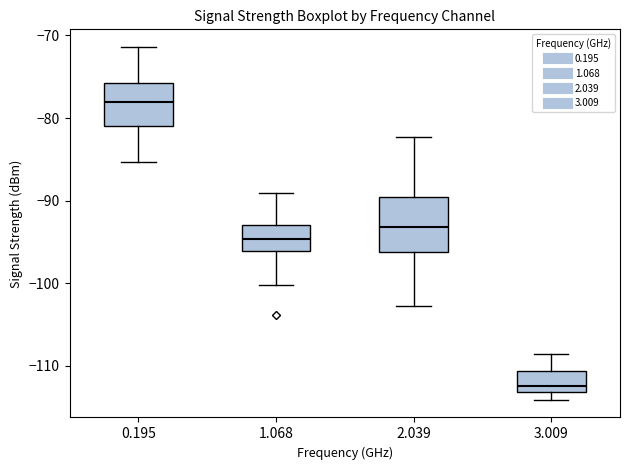

Which box is the tallest, from its lower edge to its upper edge?

2.039